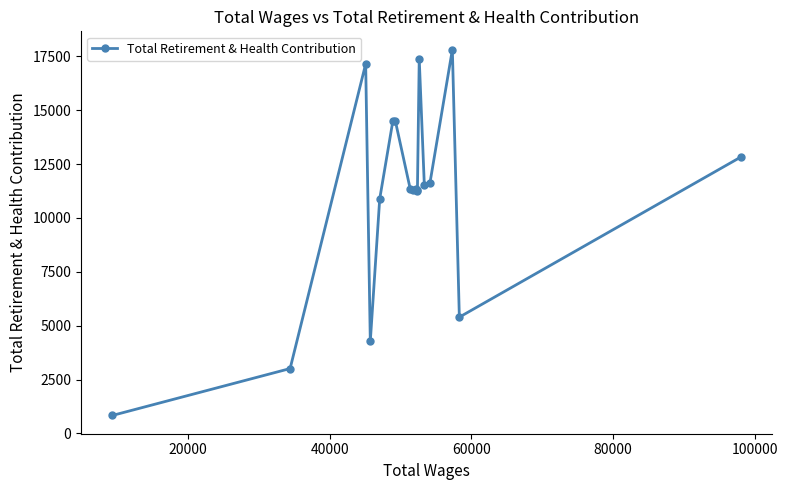

What is the greatest value displayed?

17812